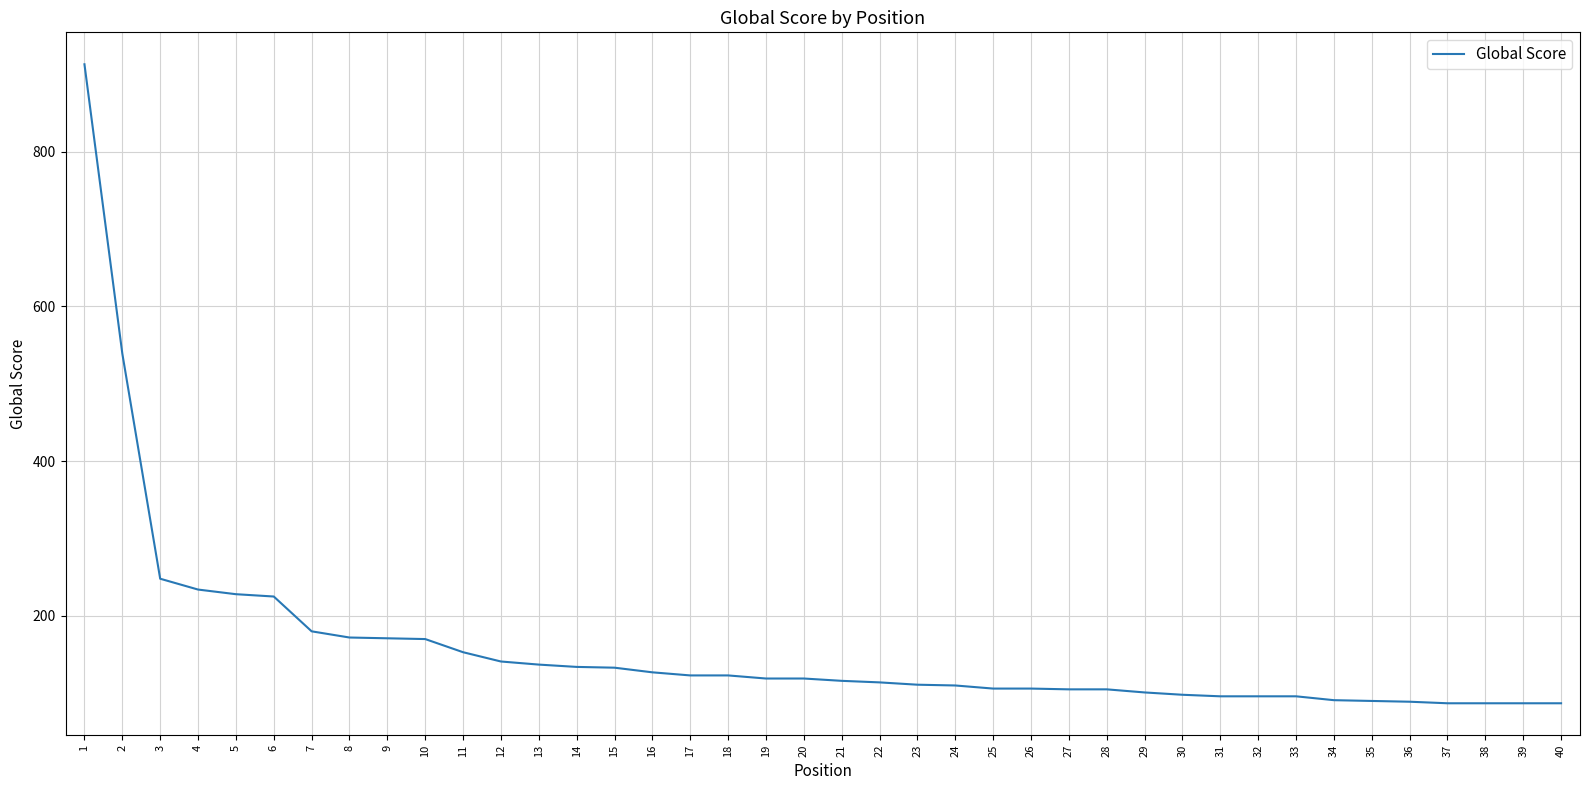

What is the difference between the maximum and minimum values?

826